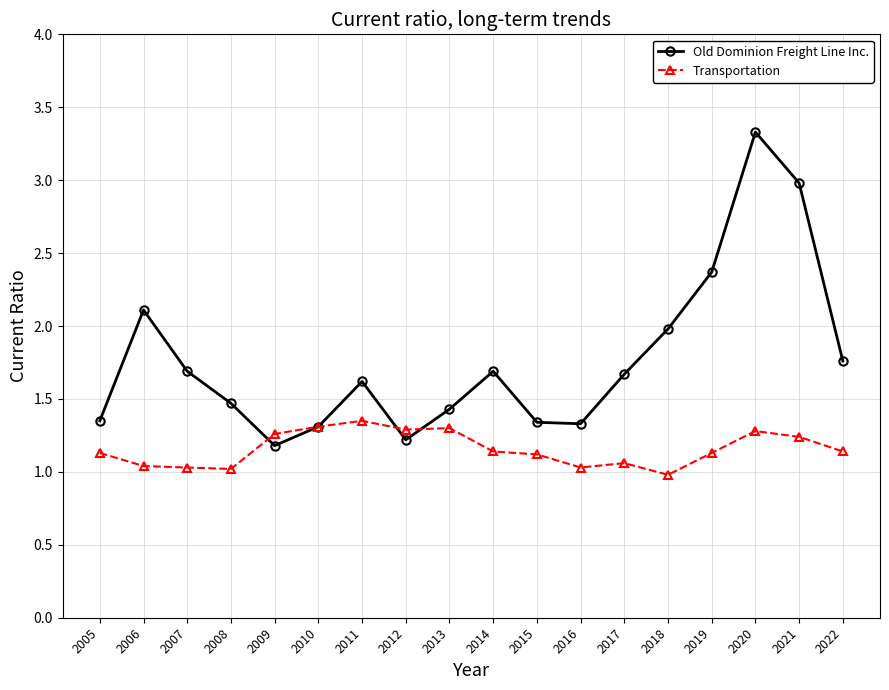

What is the sum of all Old Dominion Freight Line Inc. values?

31.8